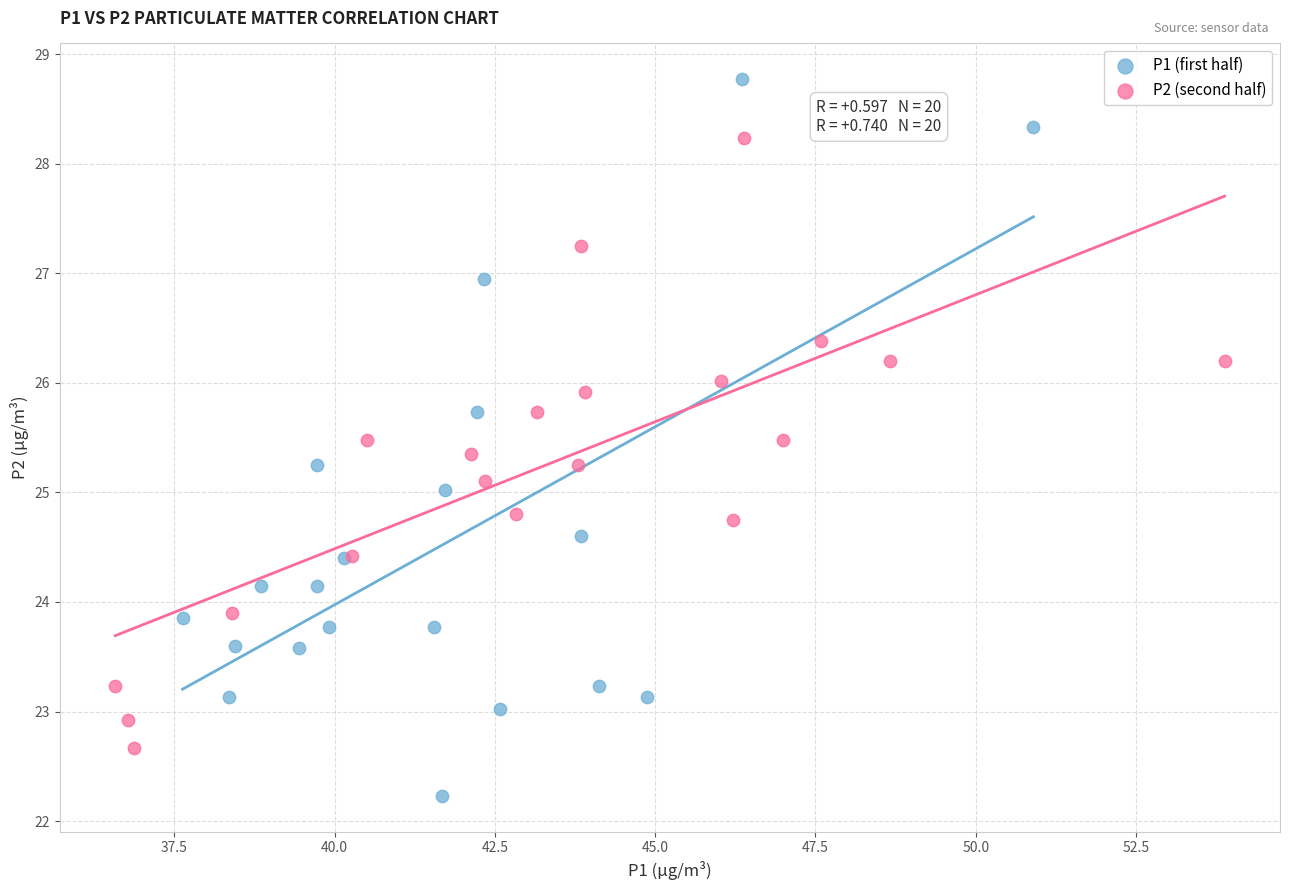

Which series contains the highest Y value?

P1 (first half)